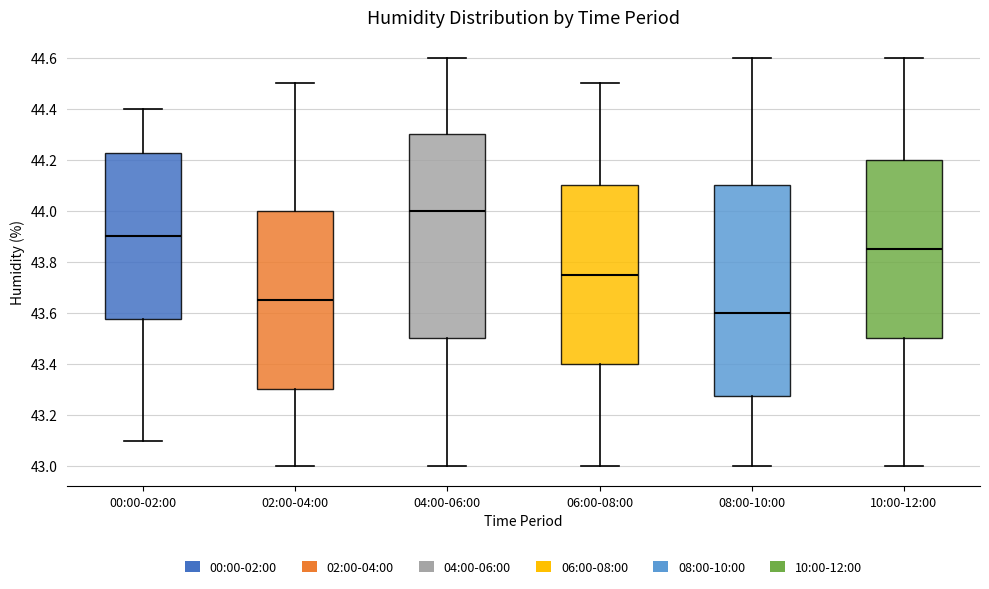

Comparing the boxes themselves (not the whiskers), which one is the tallest?

08:00-10:00